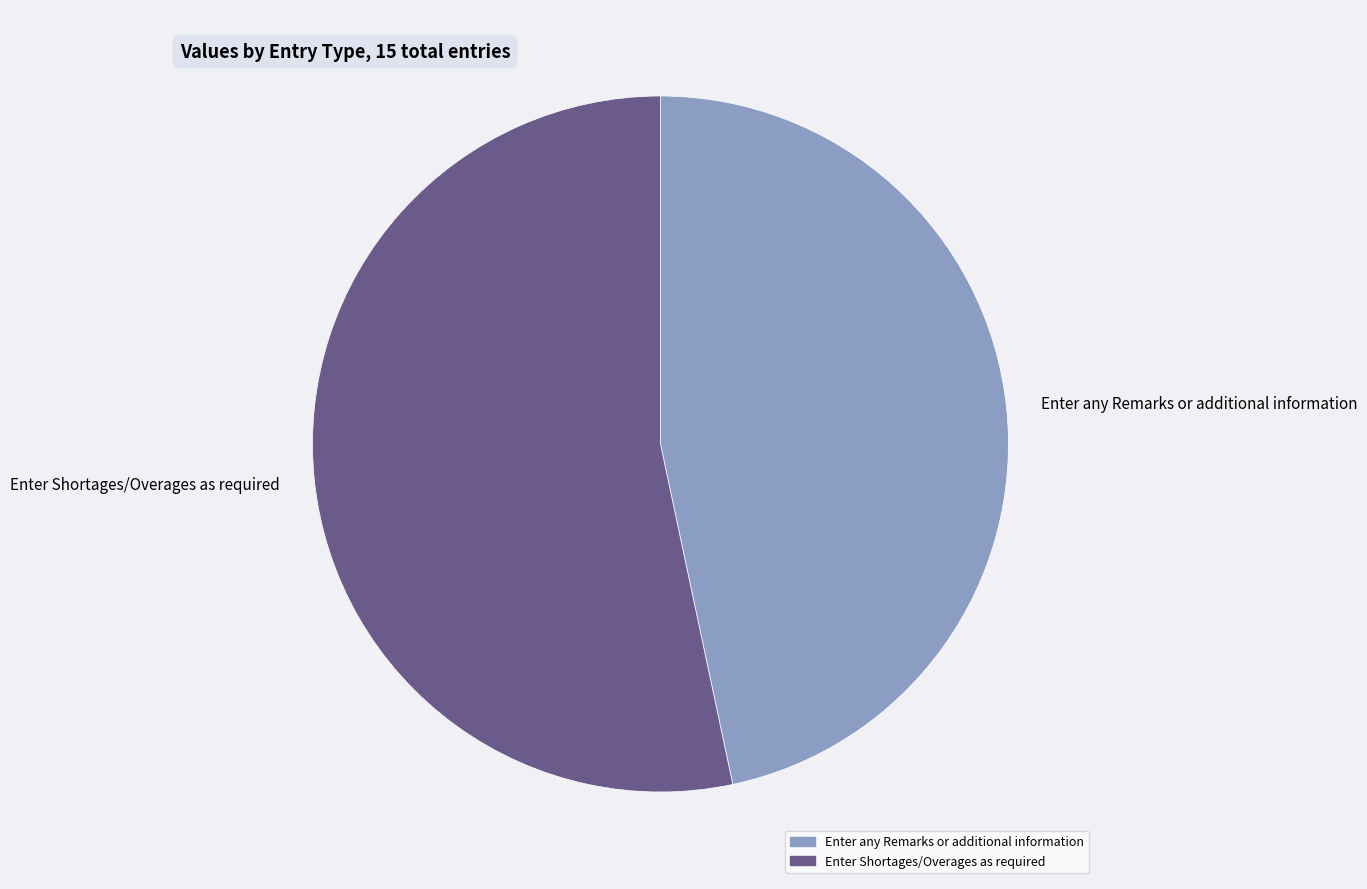

Is it true that Enter Shortages/Overages as required is 53% of the pie?

True